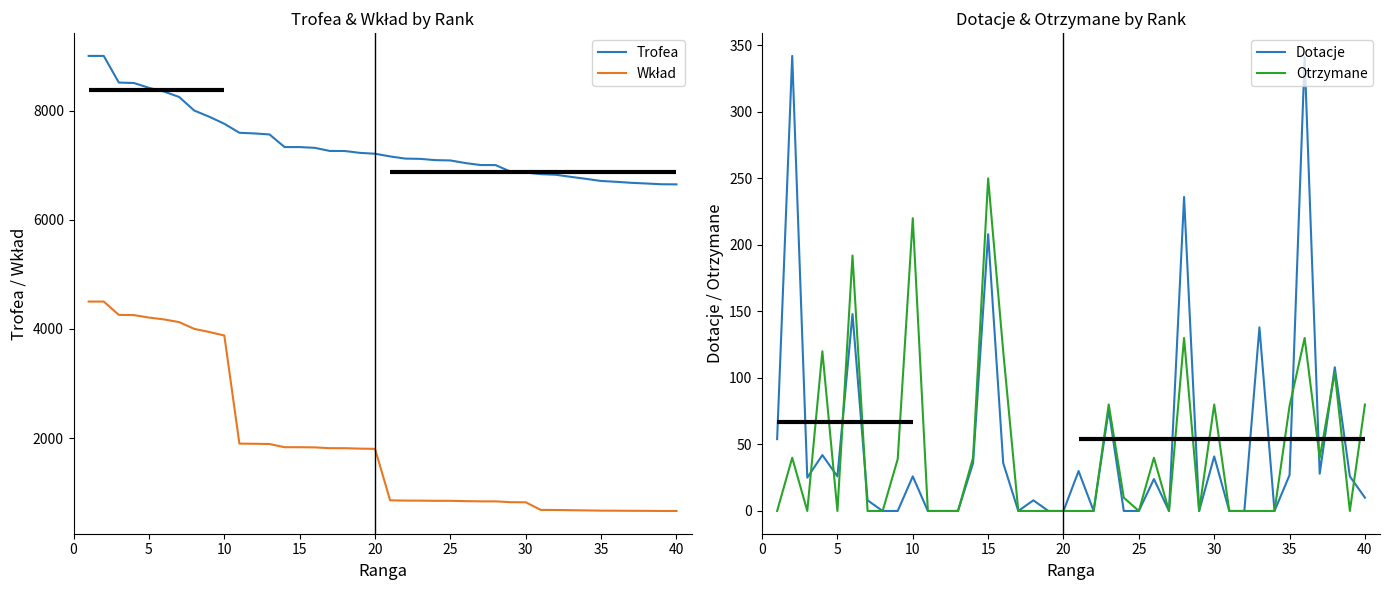

What is the highest value of the Otrzymane series?

250